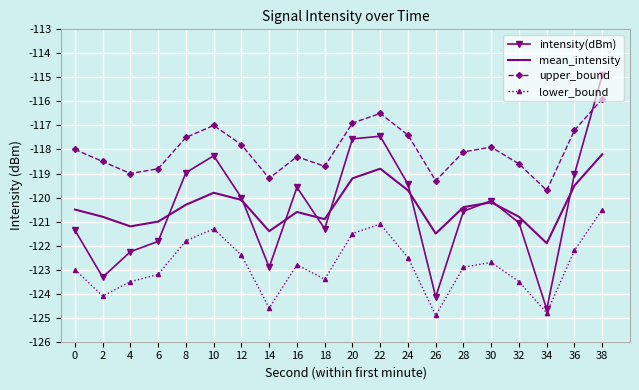

True or false: lower_bound and upper_bound intersect in this chart.

False